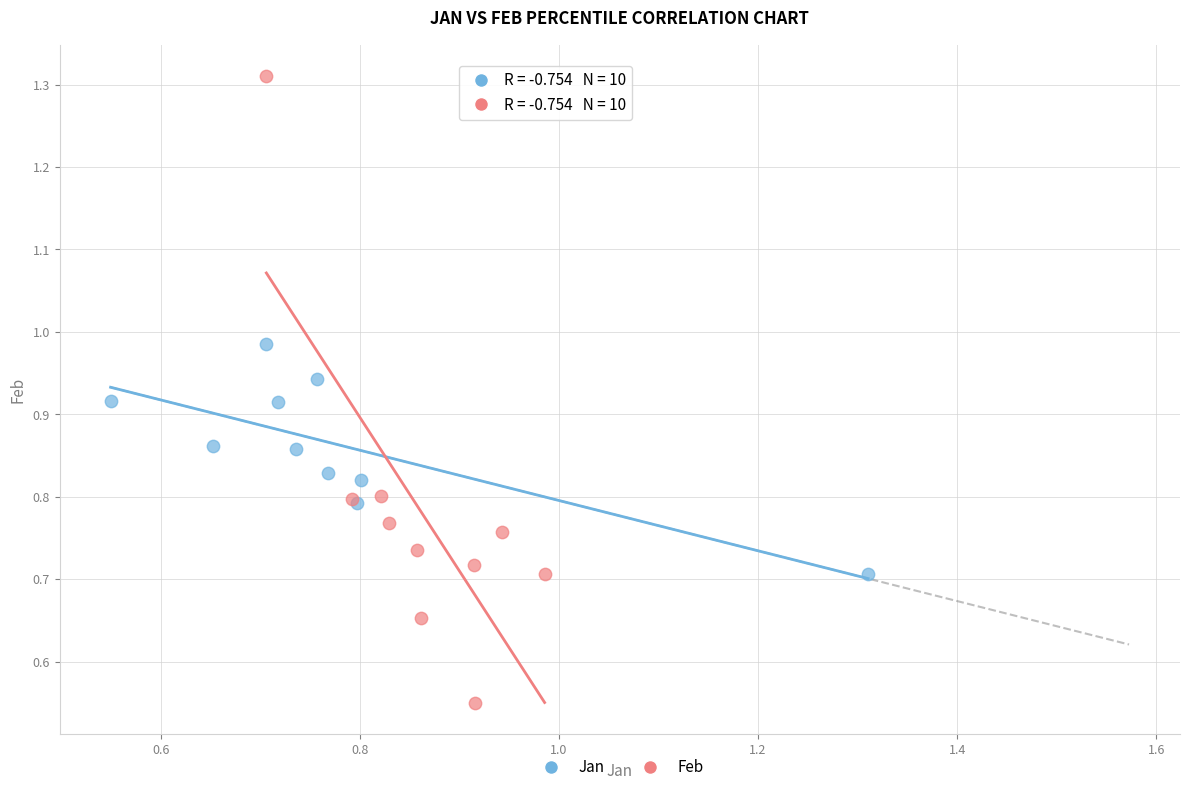

Which series reaches the maximum Y coordinate?

Feb